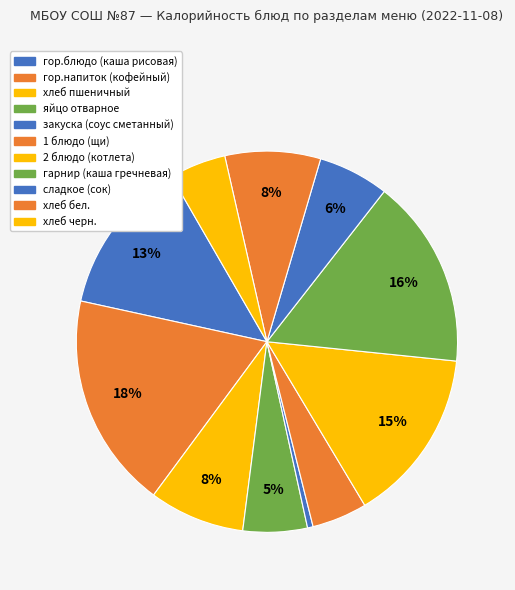

Which category has the biggest portion of the pie?

гор.напиток (кофейный)